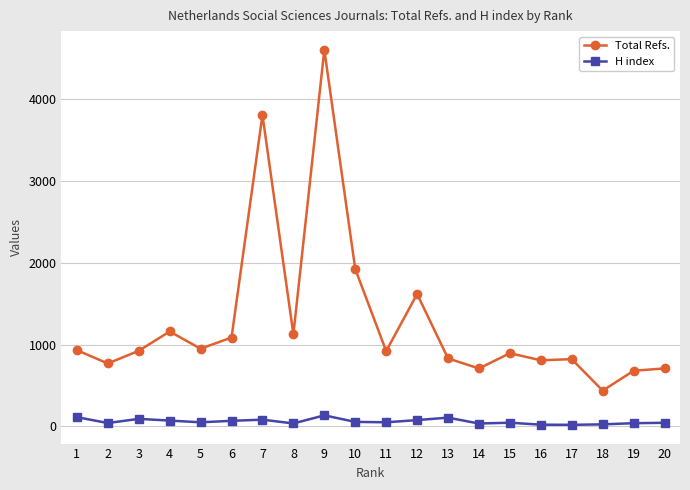

How many series are shown in this chart?

2